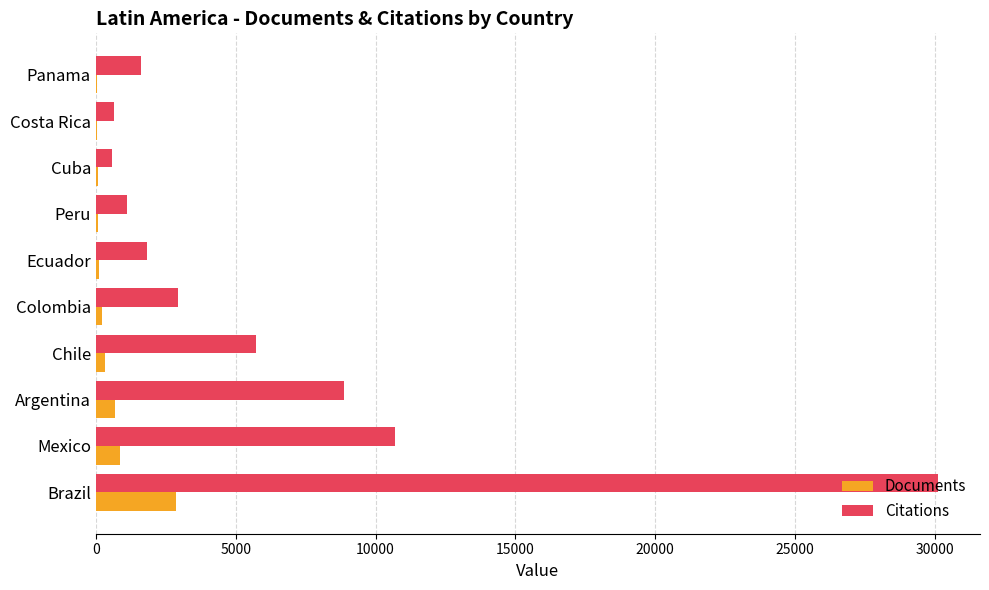

Which series has the widest spread of values?

Citations